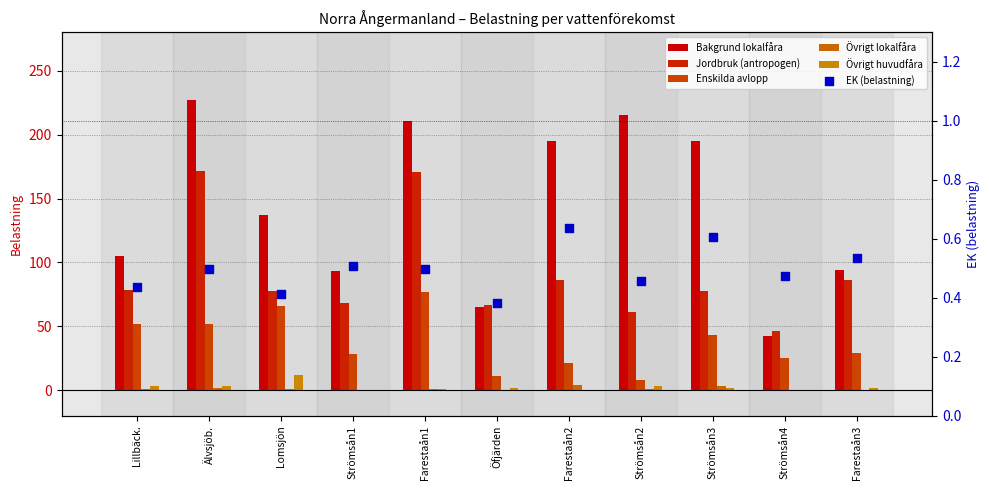

Is the value of EK (belastning) at Strömsån1 greater than the value of Övrigt huvudfåra at Öfjärden?

No